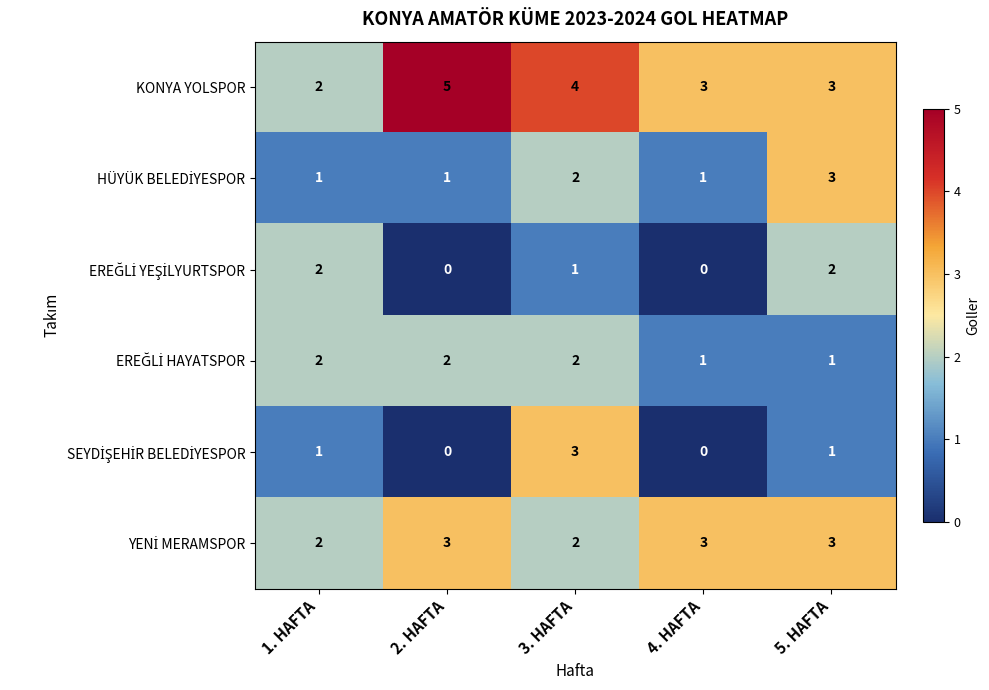

Which category has the highest value across all series?

2. HAFTA